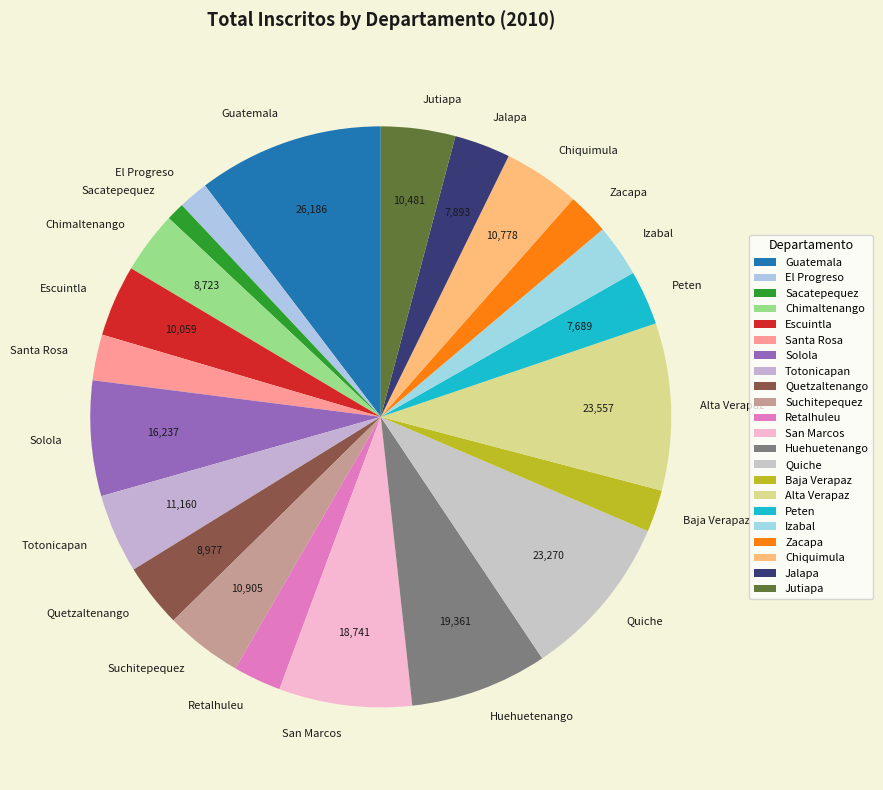

Combined, do Quiche and Jutiapa account for over 50%?

No